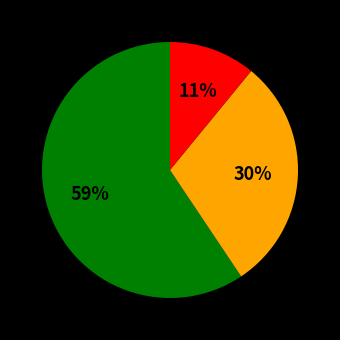

Does any single category account for the majority?

Yes